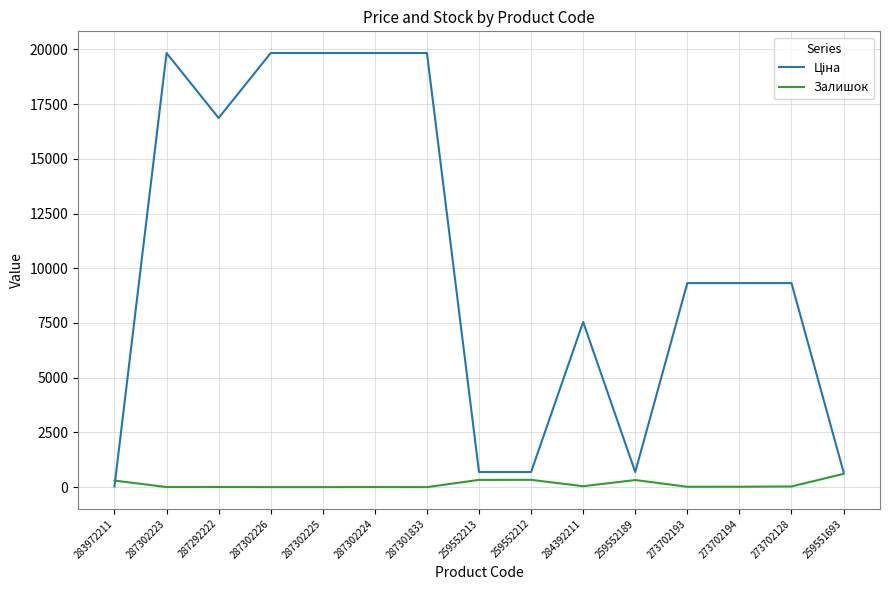

What is the difference between the highest and lowest values at 287302225?

19831.1